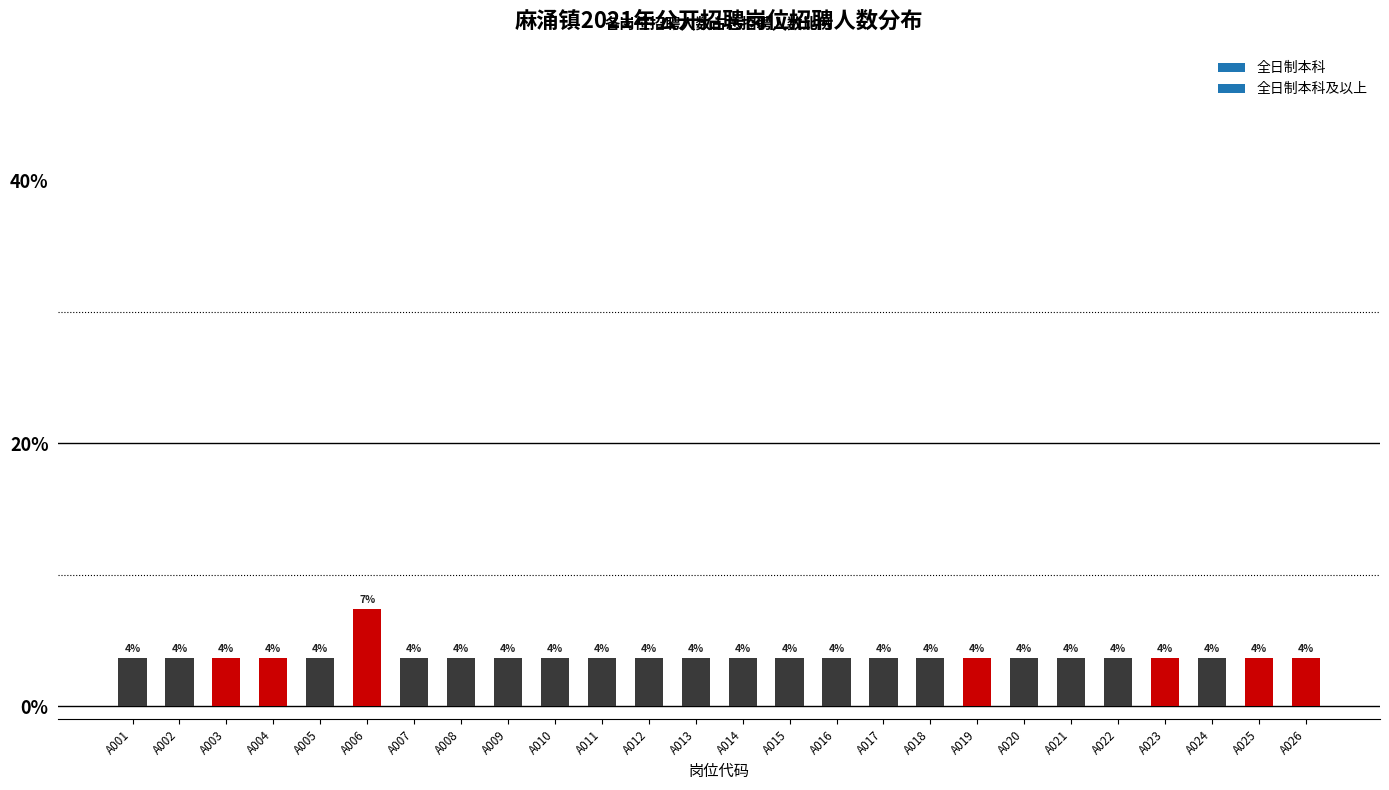

What is the average value?

3.8